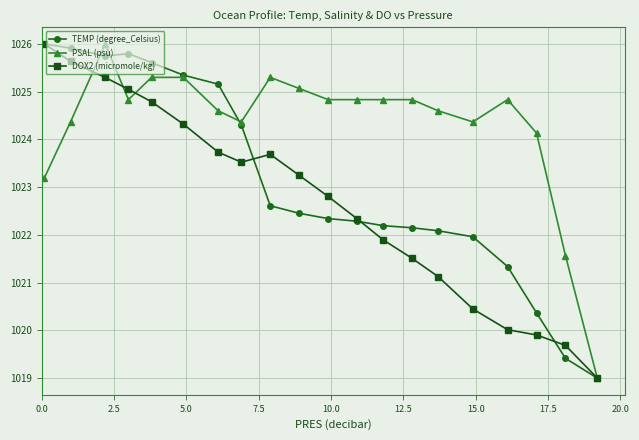

What is the smallest value displayed?

1019.0